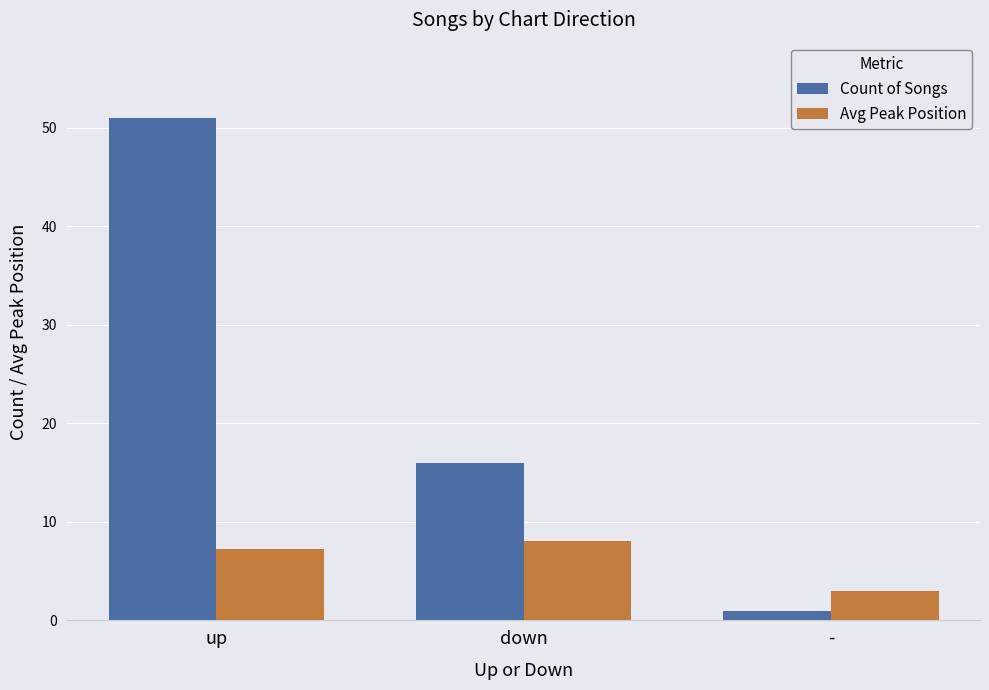

What is the difference between the second highest and minimum values in the Count of Songs series?

15.0